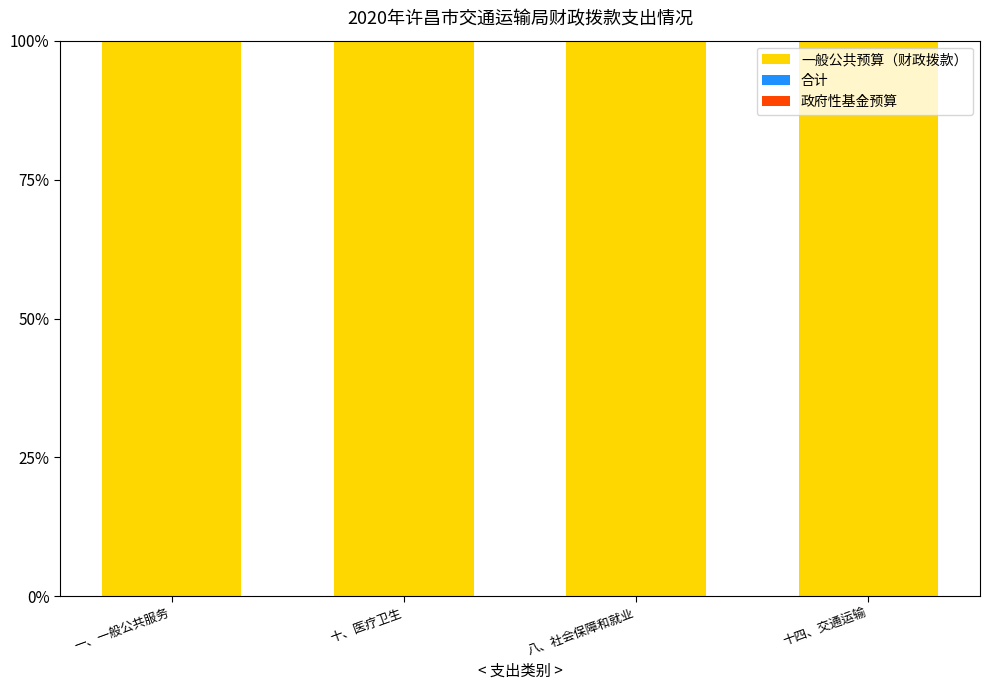

What is the highest value of the 一般公共预算（财政拨款） series?

100